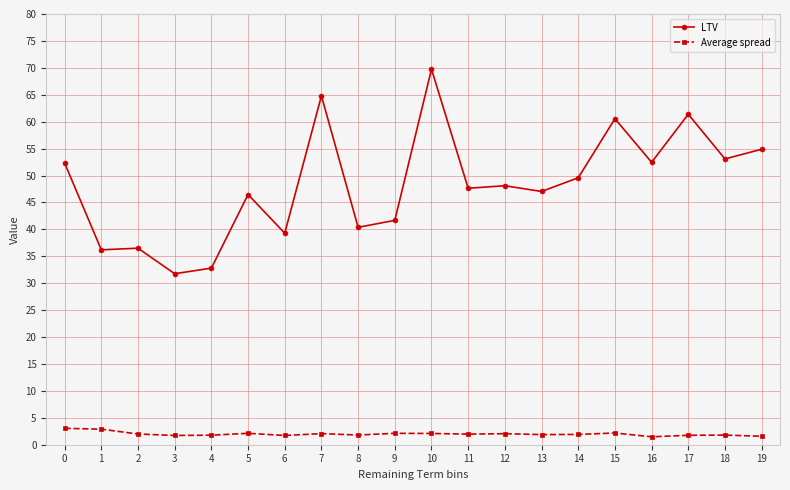

True or false: LTV and Average spread intersect in this chart.

False